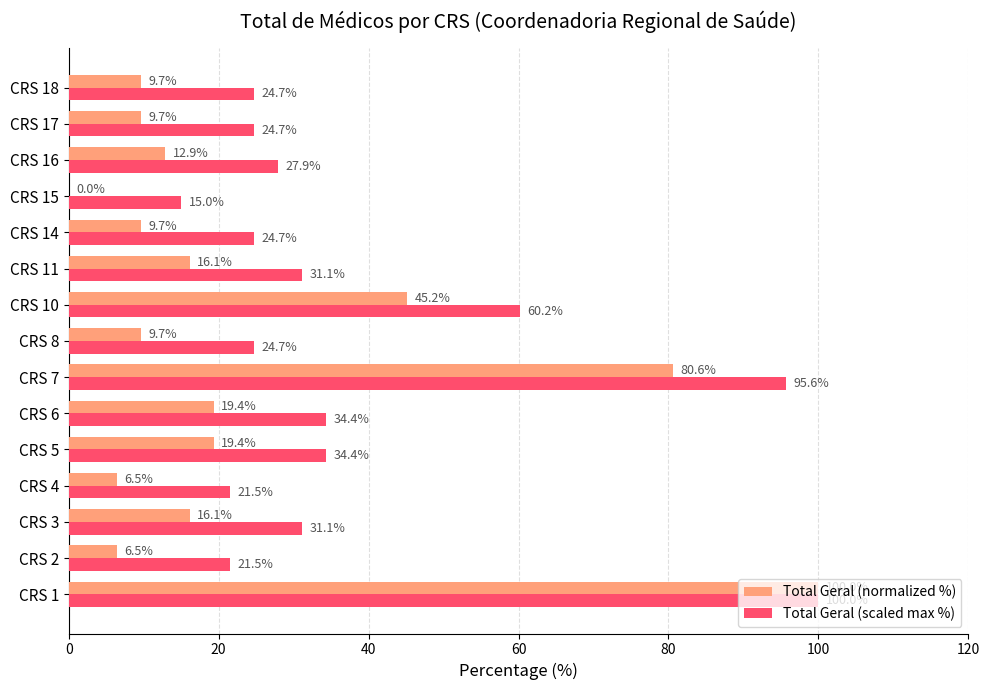

True or false: Total Geral (normalized %) has a value of 14.1 at CRS 18.

False